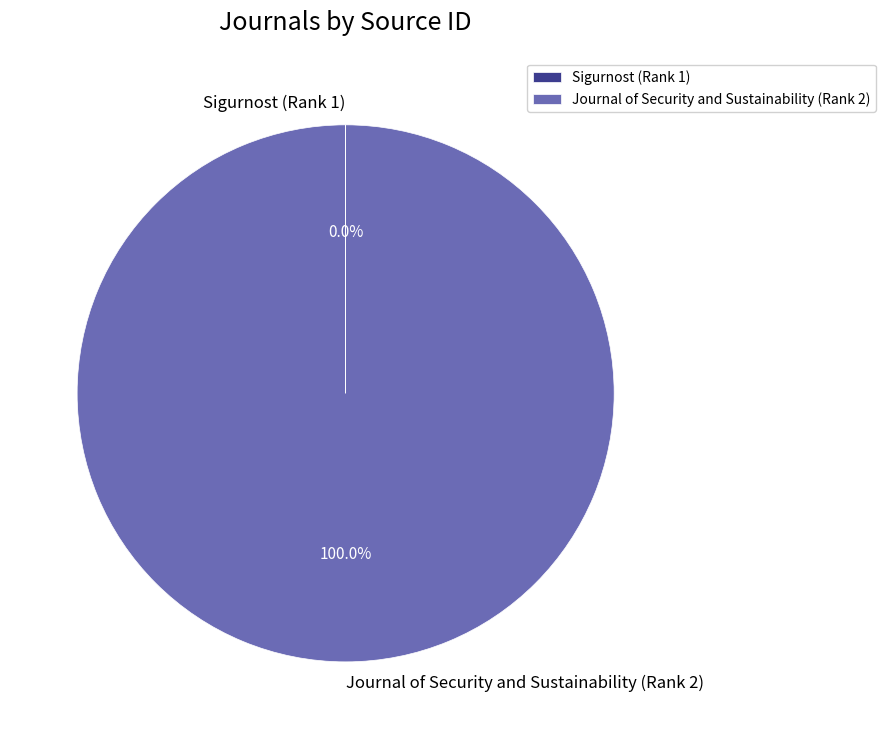

Is there any slice that represents more than half of the pie?

Yes